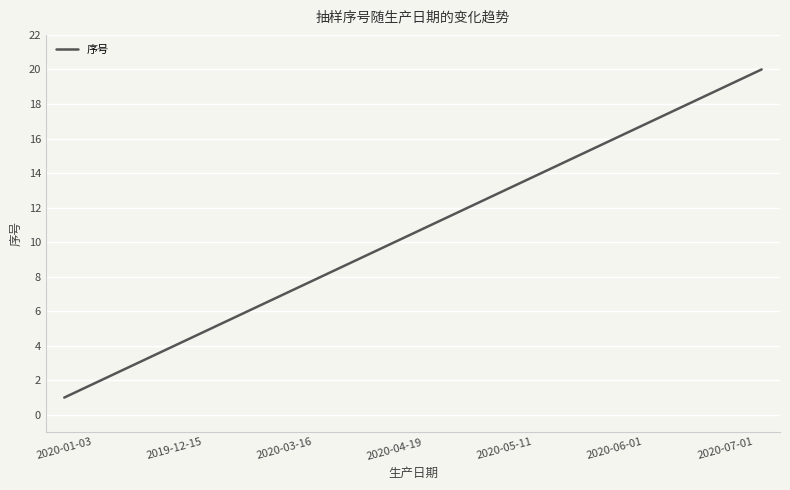

What is the difference between the maximum and minimum values?

19